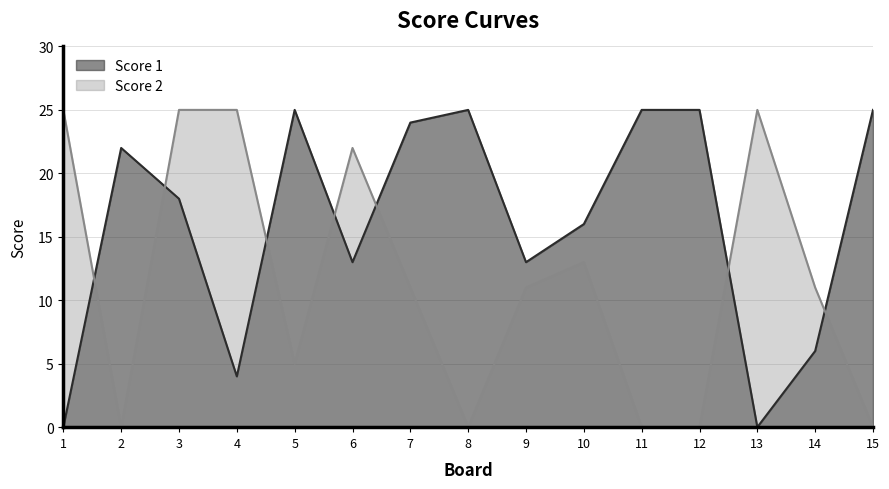

Is the value of Score 2 at 2 greater than the value of Score 1 at 8?

No